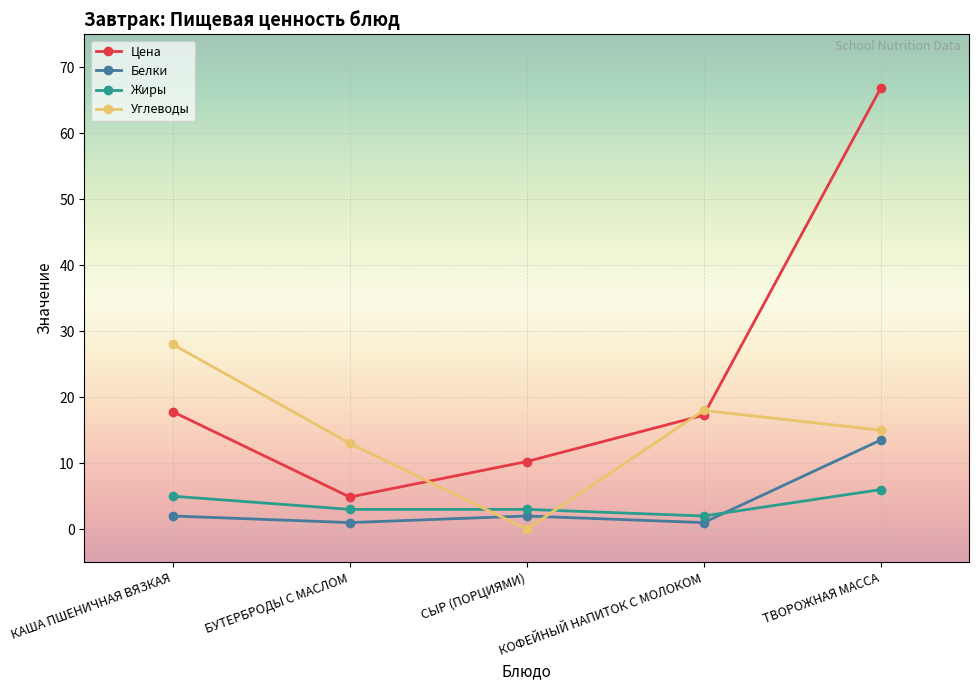

Which label corresponds to the largest value in the chart?

ТВОРОЖНАЯ МАССА